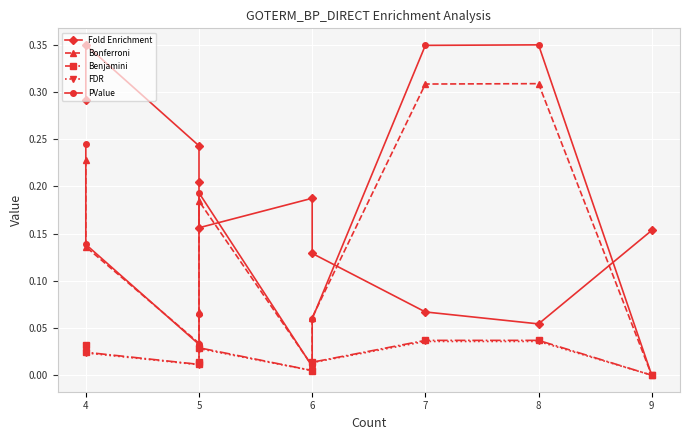

Rank the series by their maximum value, from lowest to highest.

FDR, Benjamini, Bonferroni, Fold Enrichment, PValue